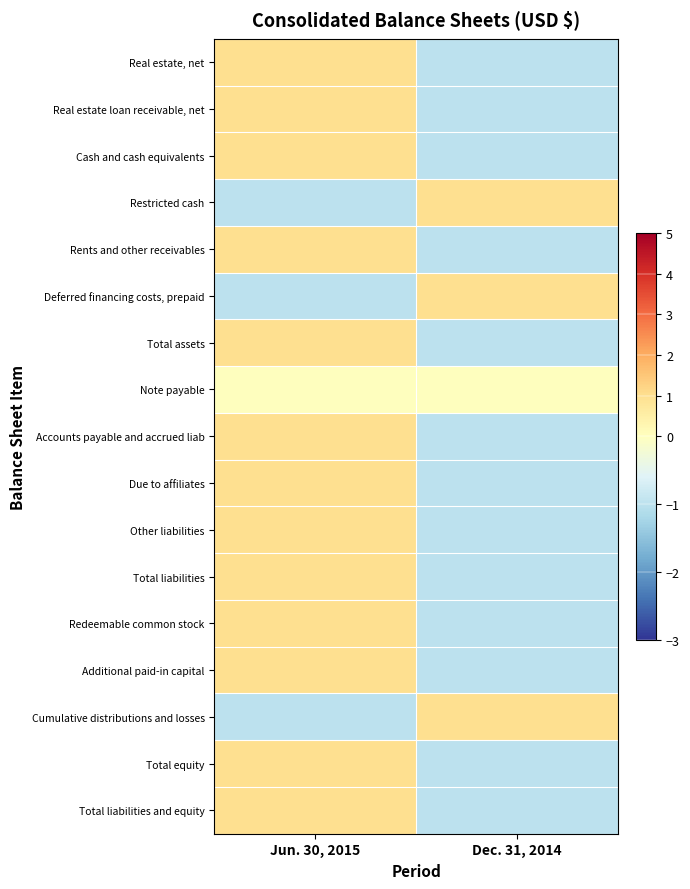

At how many categories does at least one series exceed 0?

2